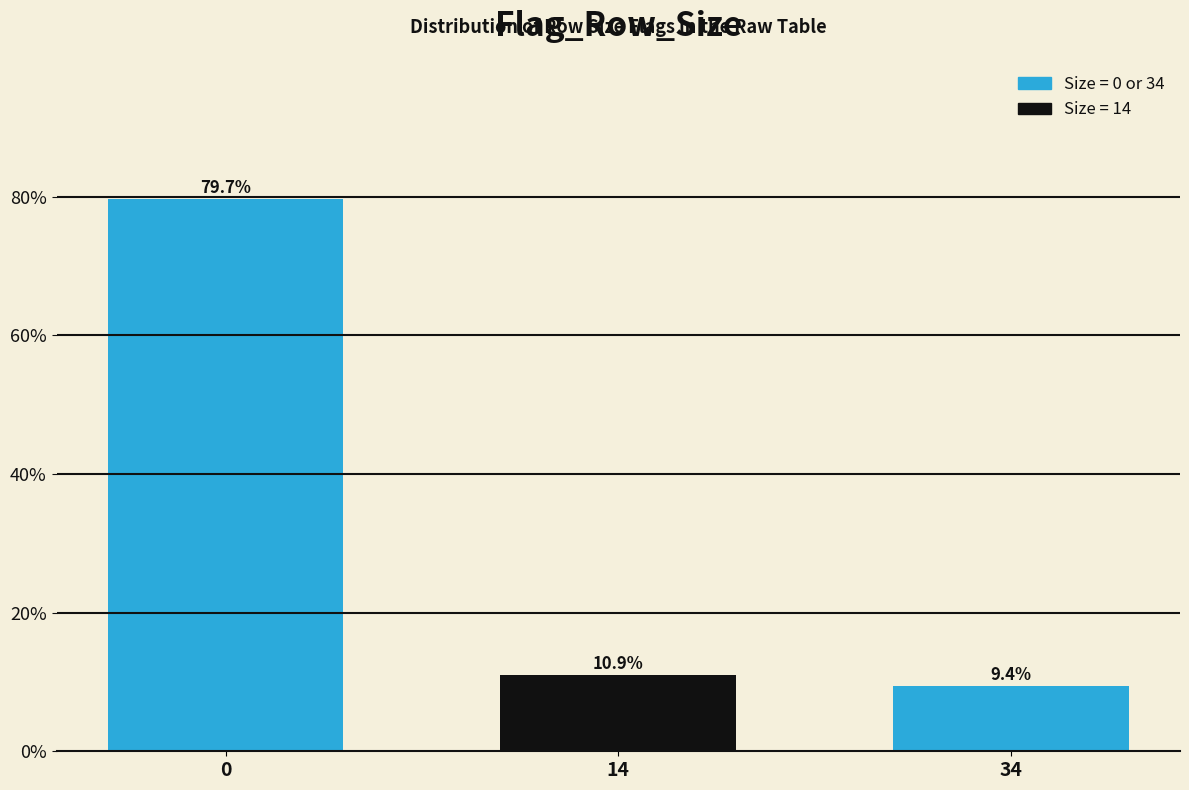

Reading left to right, what are all the values shown in this chart?

0=79.7	14=10.9	34=9.4